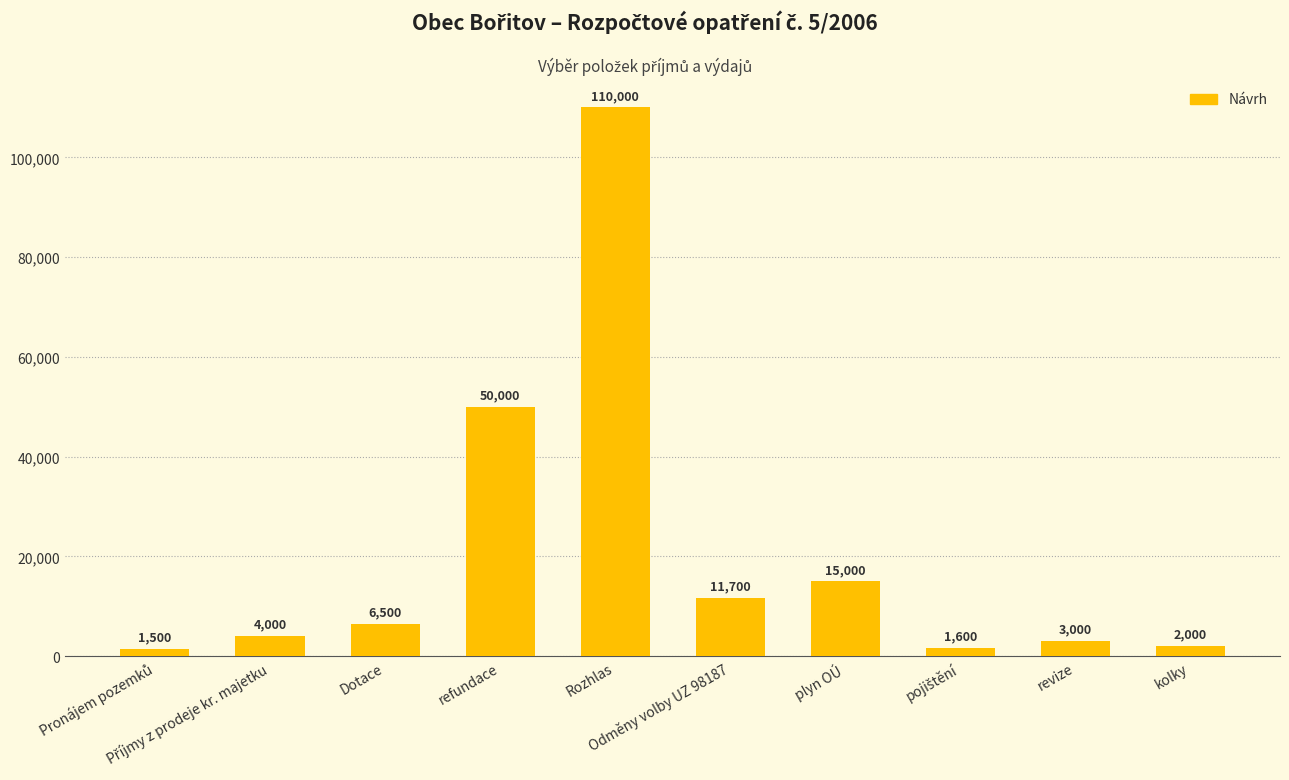

What is the value of the 10th bar from the left?

2000